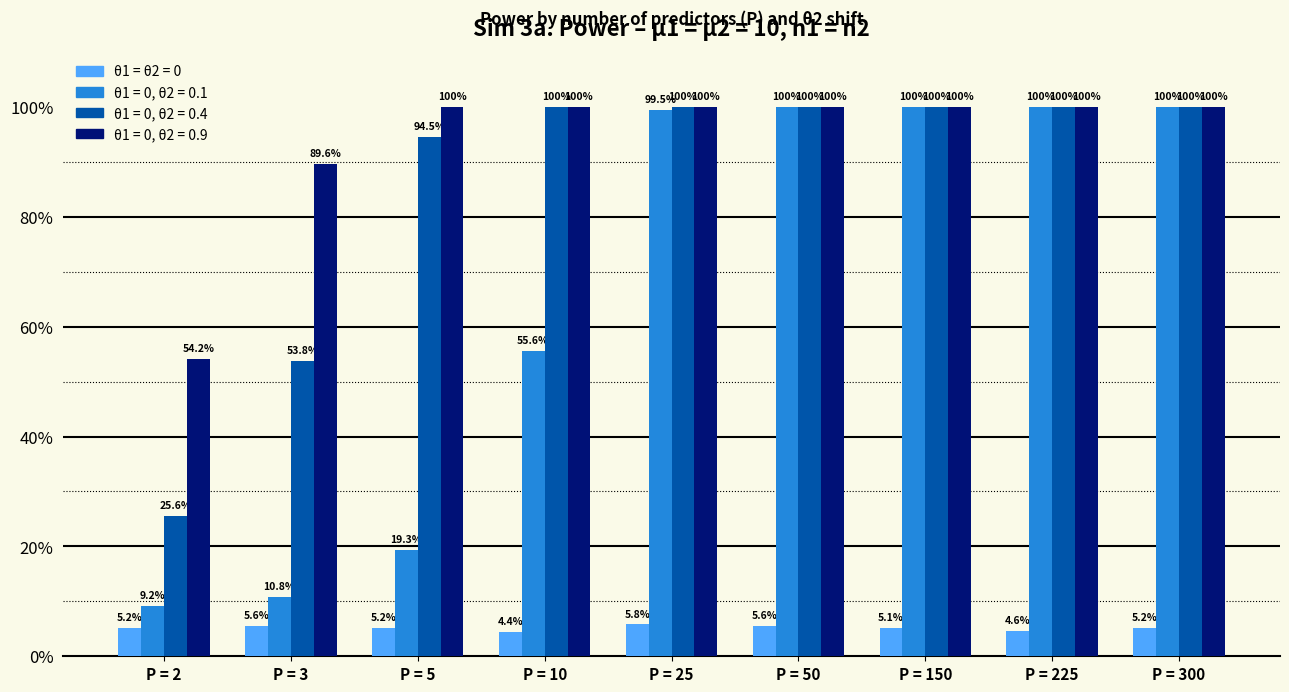

Reading left to right, transcribe all the data shown in this chart.

θ1 = θ2 = 0: P = 2=0.1	P = 3=0.1	P = 5=0.1	P = 10=0.0	P = 25=0.1	P = 50=0.1	P = 150=0.1	P = 225=0.0	P = 300=0.1
θ1 = 0, θ2 = 0.1: P = 2=0.1	P = 3=0.1	P = 5=0.2	P = 10=0.6	P = 25=1.0	P = 50=1.0	P = 150=1.0	P = 225=1.0	P = 300=1.0
θ1 = 0, θ2 = 0.4: P = 2=0.3	P = 3=0.5	P = 5=0.9	P = 10=1.0	P = 25=1.0	P = 50=1.0	P = 150=1.0	P = 225=1.0	P = 300=1.0
θ1 = 0, θ2 = 0.9: P = 2=0.5	P = 3=0.9	P = 5=1.0	P = 10=1.0	P = 25=1.0	P = 50=1.0	P = 150=1.0	P = 225=1.0	P = 300=1.0